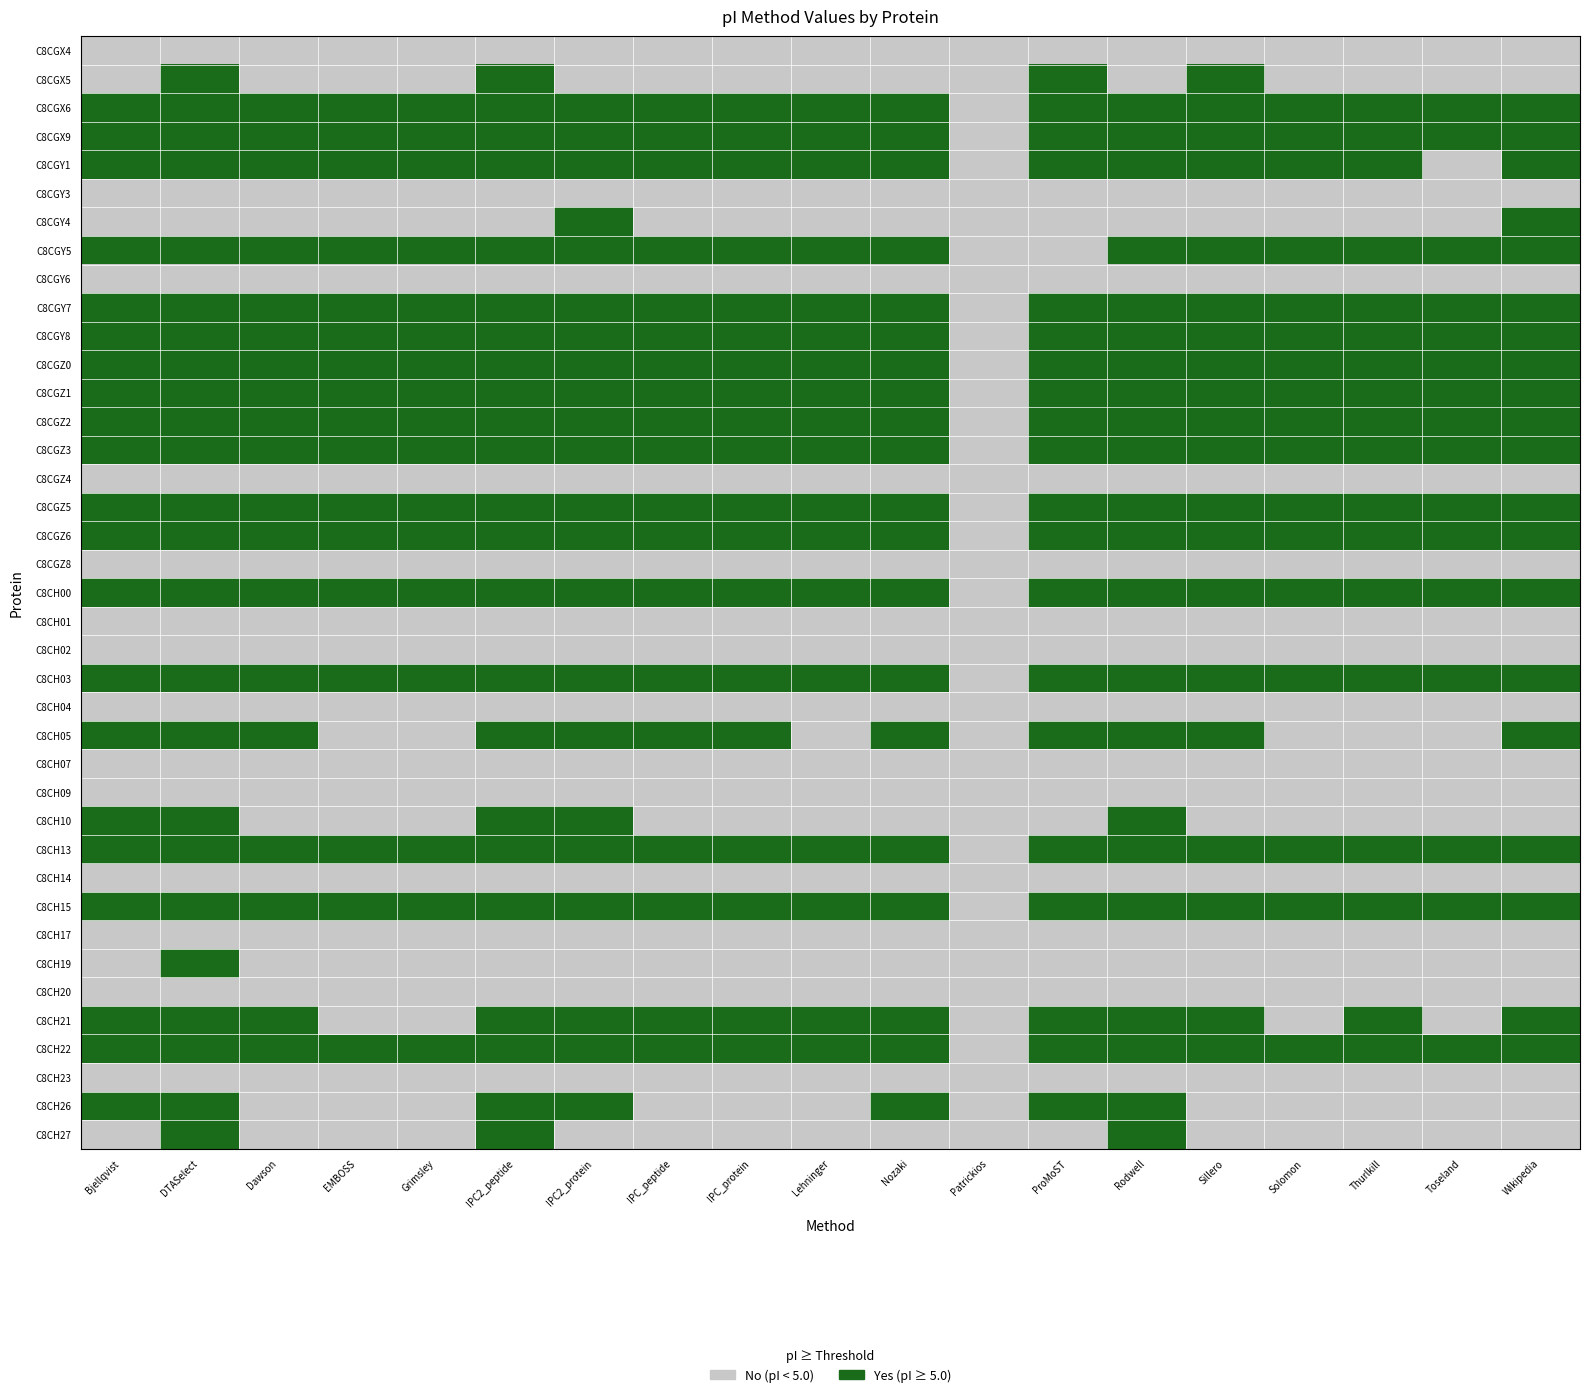

At IPC_peptide, list the series in order from smallest to largest.

C8CGX4, C8CGX5, C8CGY3, C8CGY4, C8CGY6, C8CGZ4, C8CGZ8, C8CH01, C8CH02, C8CH04, C8CH07, C8CH09, C8CH10, C8CH14, C8CH17, C8CH19, C8CH20, C8CH23, C8CH26, C8CH27, C8CGX6, C8CGX9, C8CGY1, C8CGY5, C8CGY7, C8CGY8, C8CGZ0, C8CGZ1, C8CGZ2, C8CGZ3, C8CGZ5, C8CGZ6, C8CH00, C8CH03, C8CH05, C8CH13, C8CH15, C8CH21, C8CH22